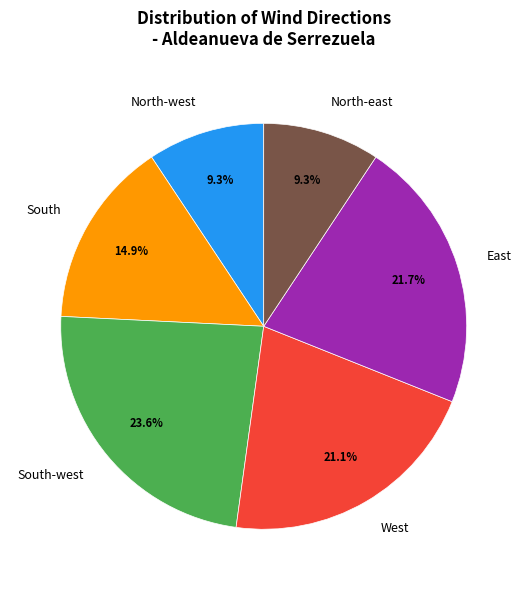

Count the number of slices in the pie.

6